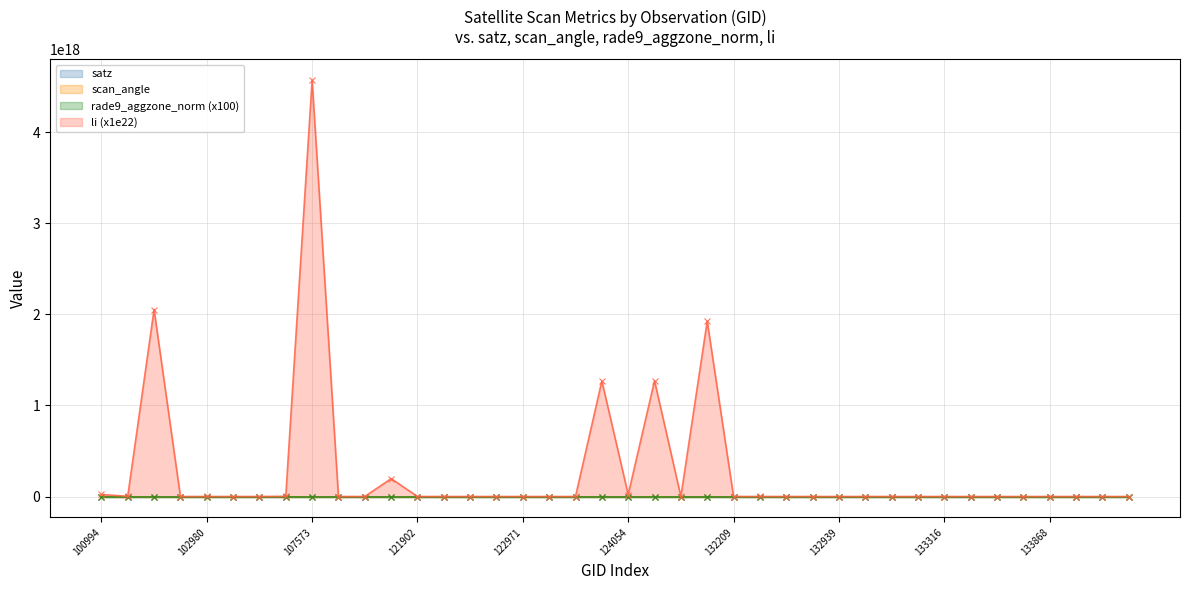

At which label does scan_angle first exceed 44?

100994